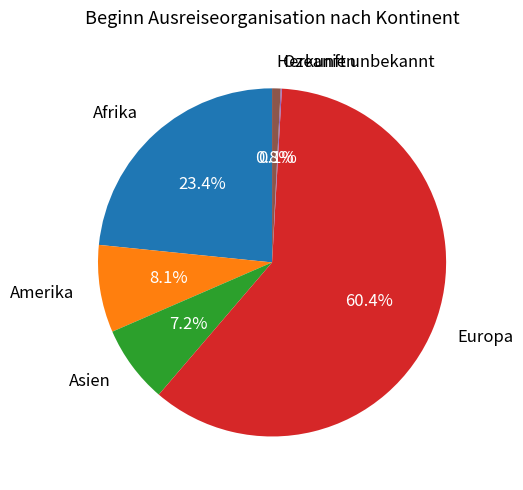

What portion of the pie excludes Amerika?

91.9%